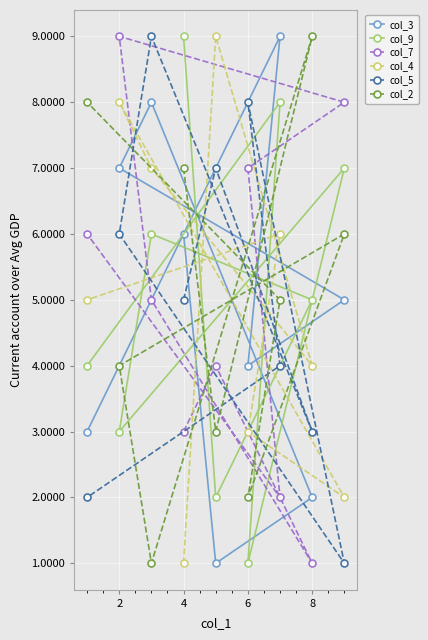

Rank the series at 6 from lowest to highest value.

col_9, col_2, col_4, col_3, col_7, col_5